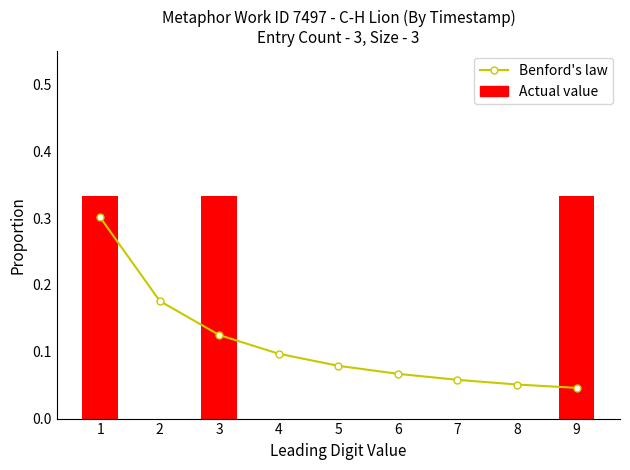

How many values in Actual value are above zero?

3